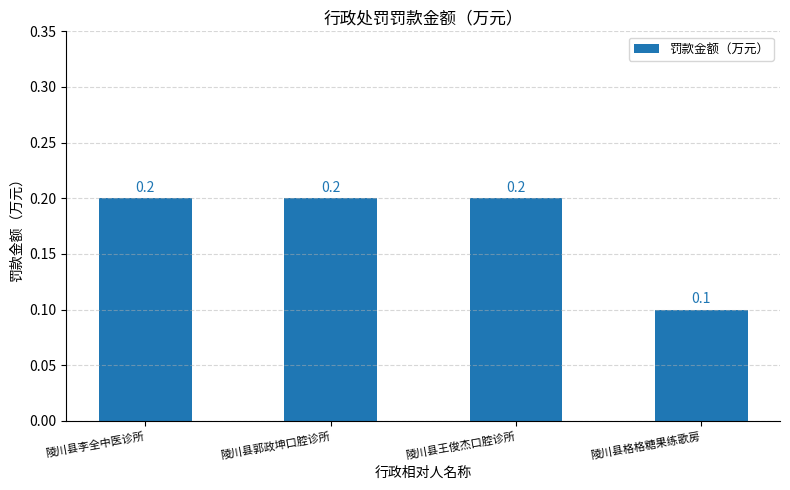

The chart shows a value of 0.2 at 陵川县郭政坤口腔诊所. True or false?

True